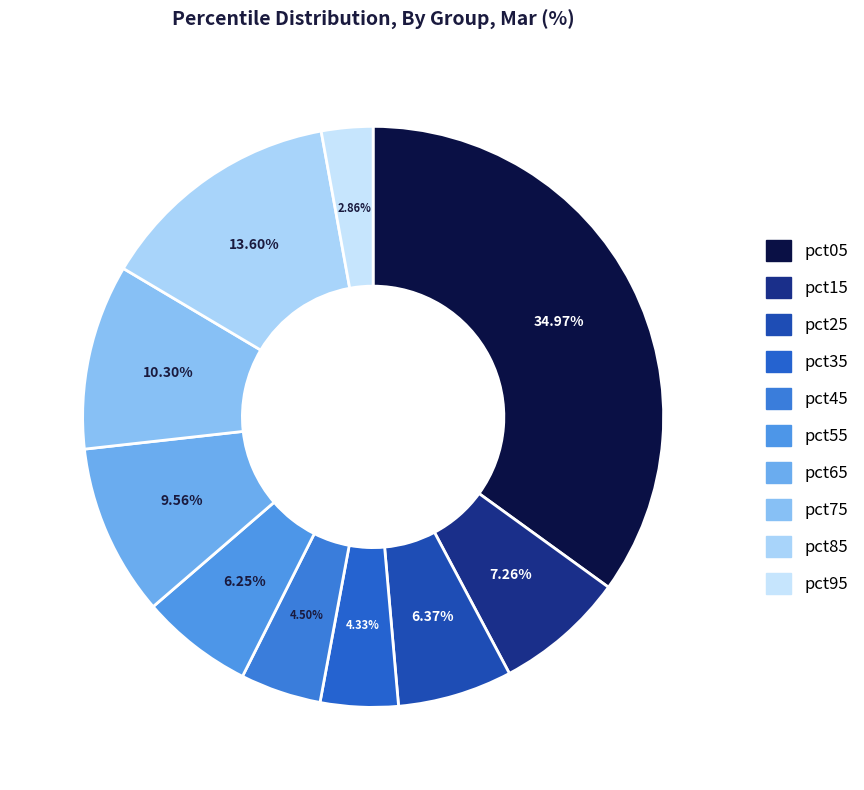

The pct65 slice represents 10% of the pie. True or false?

True